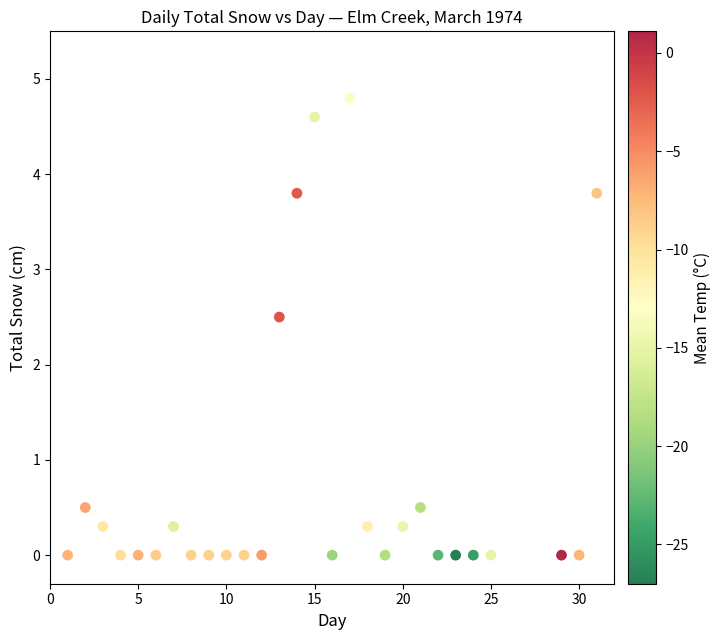

What Y value in the scatter plot is closest to 2?

2.5